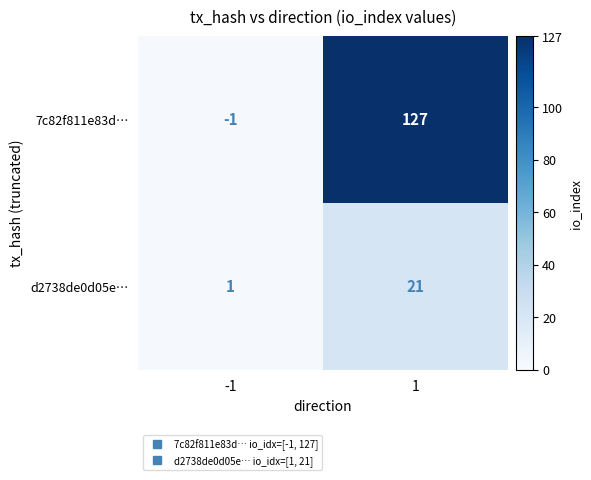

Reading left to right, transcribe all the data shown in this chart.

7c82f811e83d…: -1=-1	1=127
d2738de0d05e…: -1=1	1=21